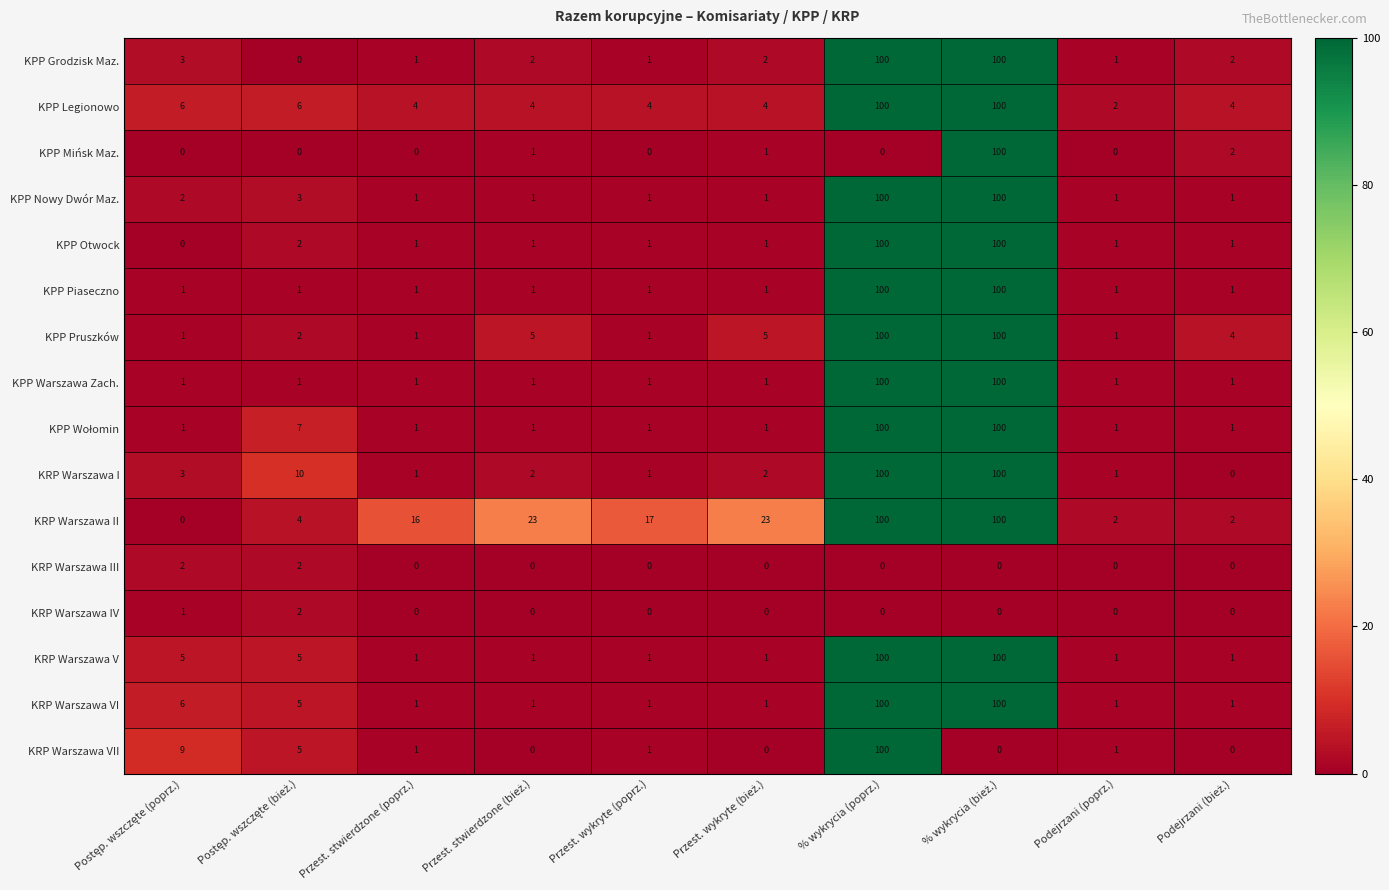

Count the KRP Warszawa IV values in the range 0 to 1.

9